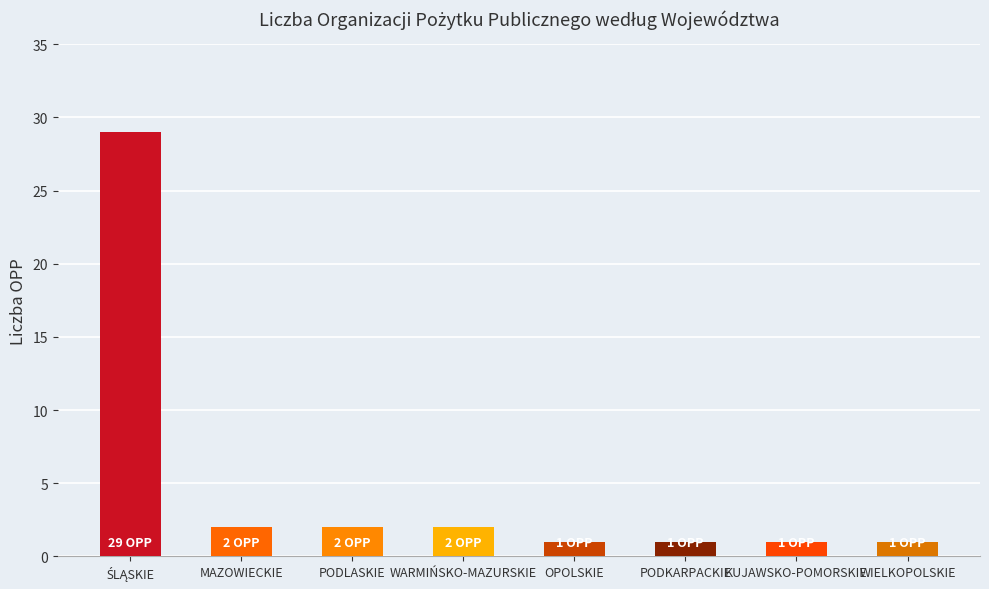

What position from the left is KUJAWSKO-POMORSKIE?

7